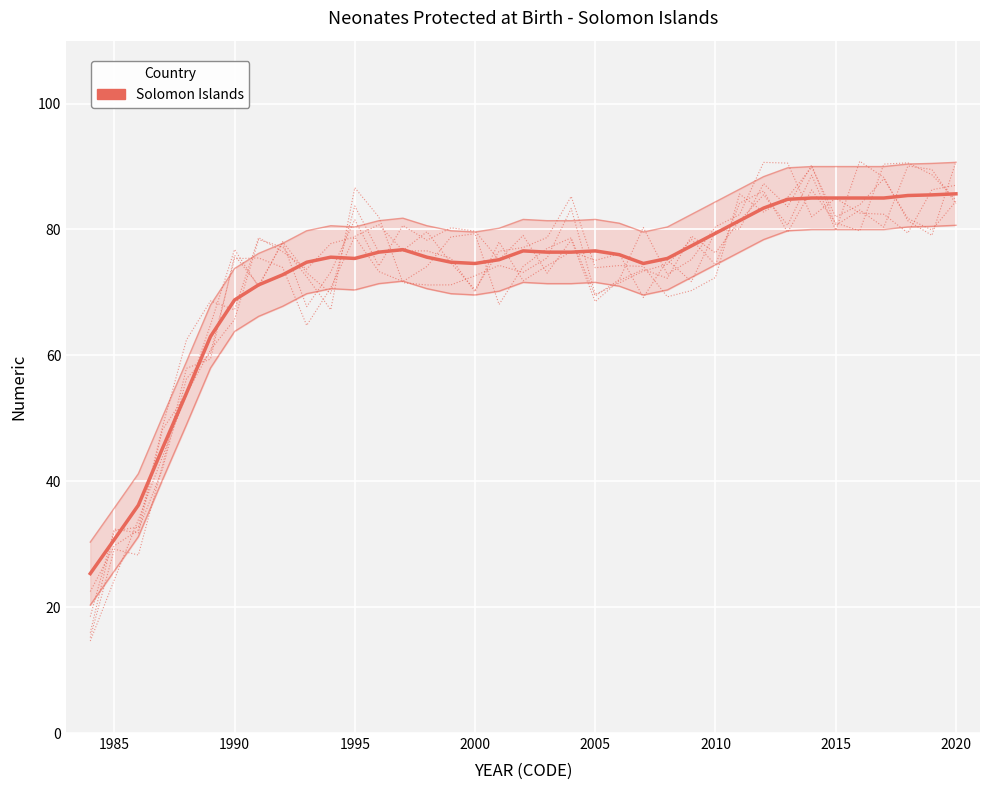

Is this an area chart (filled region under the line)?

No